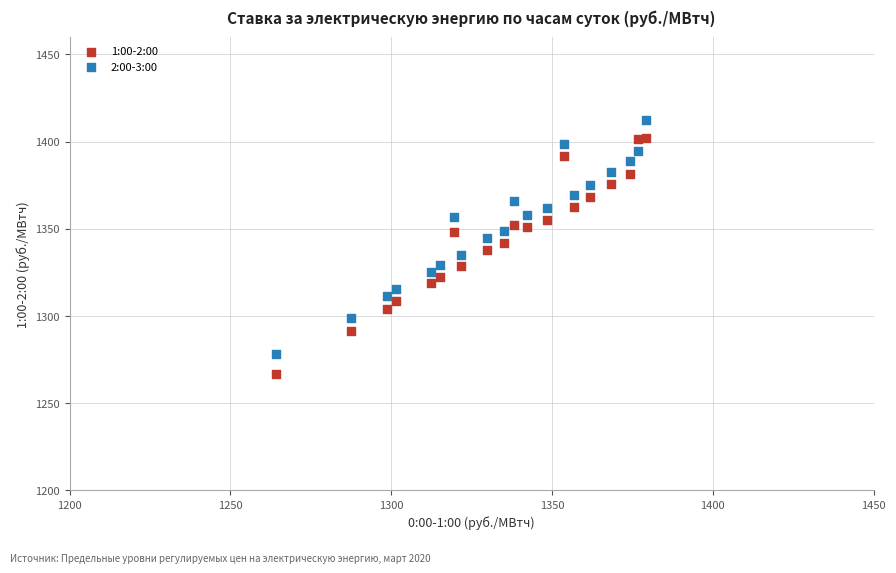

What is the X range (max minus min) for the scatter plot?

115.0